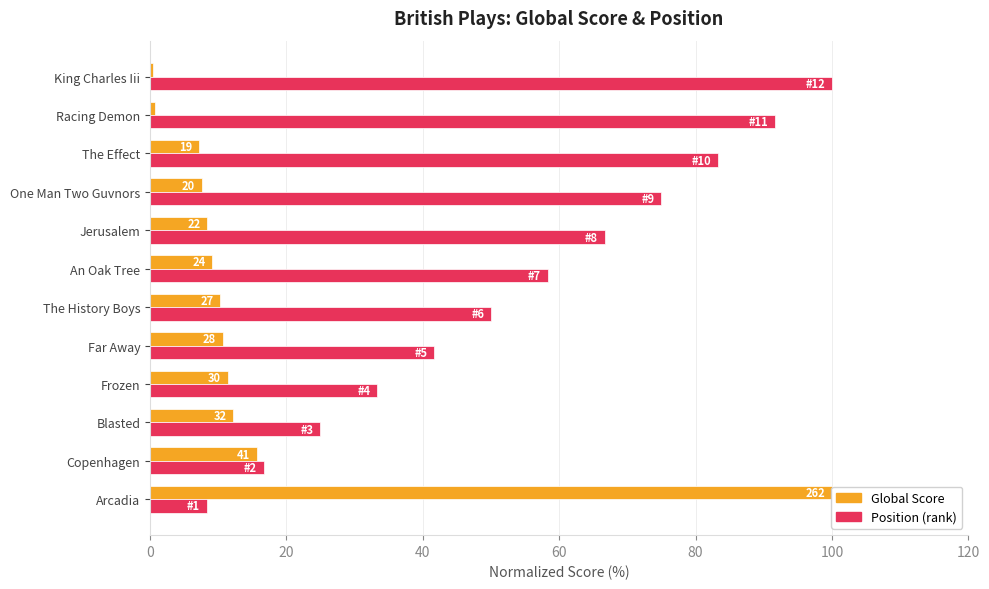

At Copenhagen, list the series in order from largest to smallest.

Position (rank), Global Score